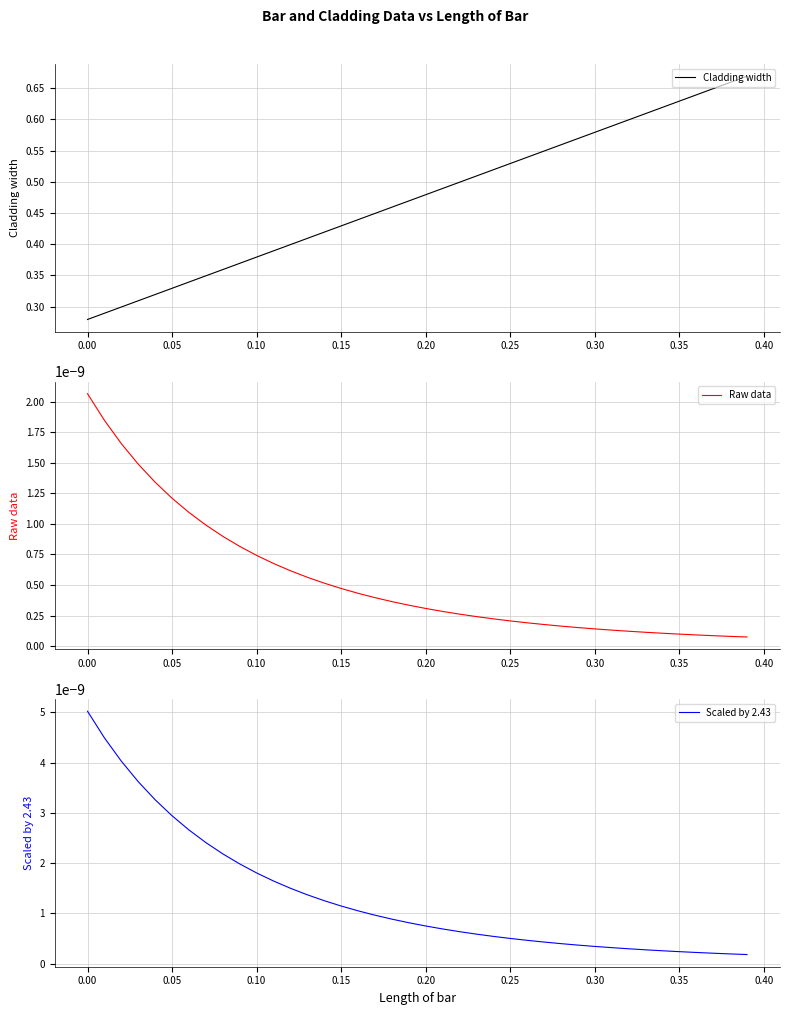

Reading right to left, transcribe all the data shown in this chart.

Cladding width: 0.7	0.7	0.6	0.6	0.6	0.6	0.6	0.6	0.6	0.6	0.6	0.6	0.5	0.5	0.5	0.5	0.5	0.5	0.5	0.5	0.5	0.5	0.4	0.4	0.4	0.4	0.4	0.4	0.4	0.4	0.4	0.4	0.3	0.3	0.3	0.3	0.3	0.3	0.3	0.3
Raw data: 0.0	0.0	0.0	0.0	0.0	0.0	0.0	0.0	0.0	0.0	0.0	0.0	0.0	0.0	0.0	0.0	0.0	0.0	0.0	0.0	0.0	0.0	0.0	0.0	0.0	0.0	0.0	0.0	0.0	0.0	0.0	0.0	0.0	0.0	0.0	0.0	0.0	0.0	0.0	0.0
Scaled by 2.43: 0.0	0.0	0.0	0.0	0.0	0.0	0.0	0.0	0.0	0.0	0.0	0.0	0.0	0.0	0.0	0.0	0.0	0.0	0.0	0.0	0.0	0.0	0.0	0.0	0.0	0.0	0.0	0.0	0.0	0.0	0.0	0.0	0.0	0.0	0.0	0.0	0.0	0.0	0.0	0.0